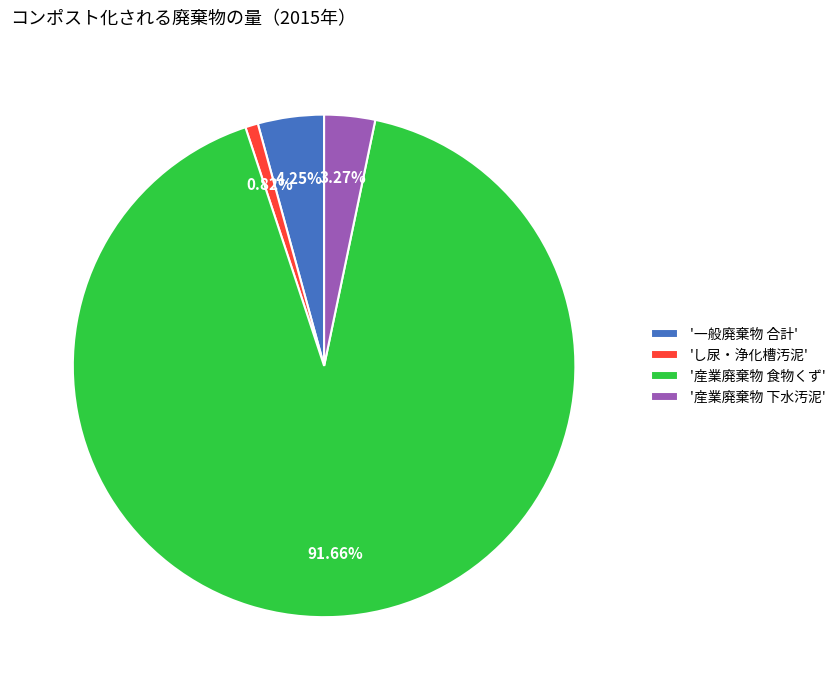

Which category has the biggest portion of the pie?

'産業廃棄物 食物くず'